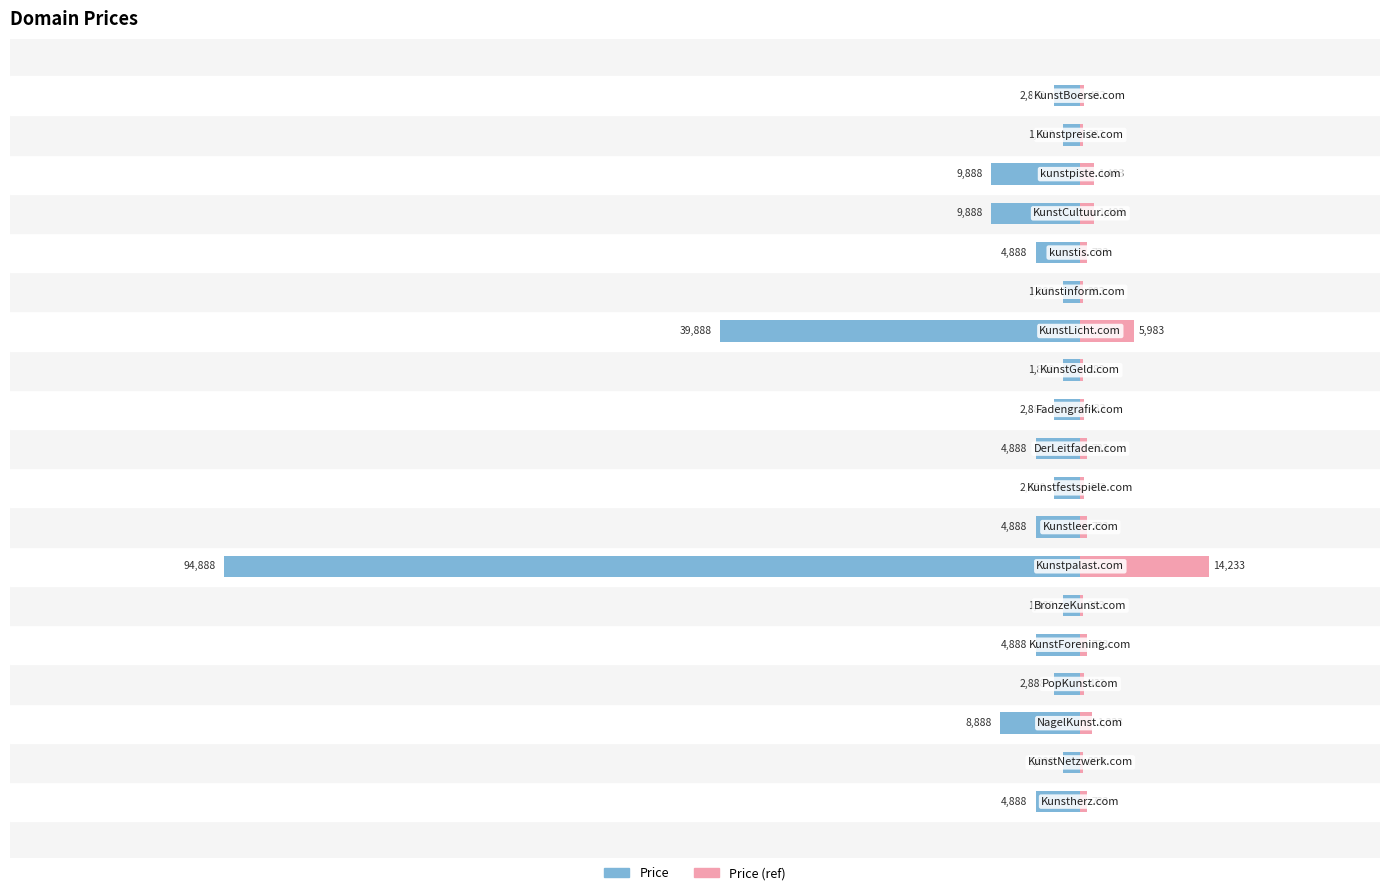

How many bars are there in each group?

2